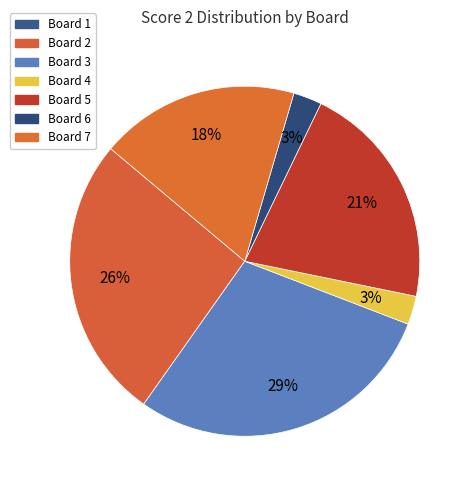

To the nearest percent, what portion does Board 6 represent?

3%